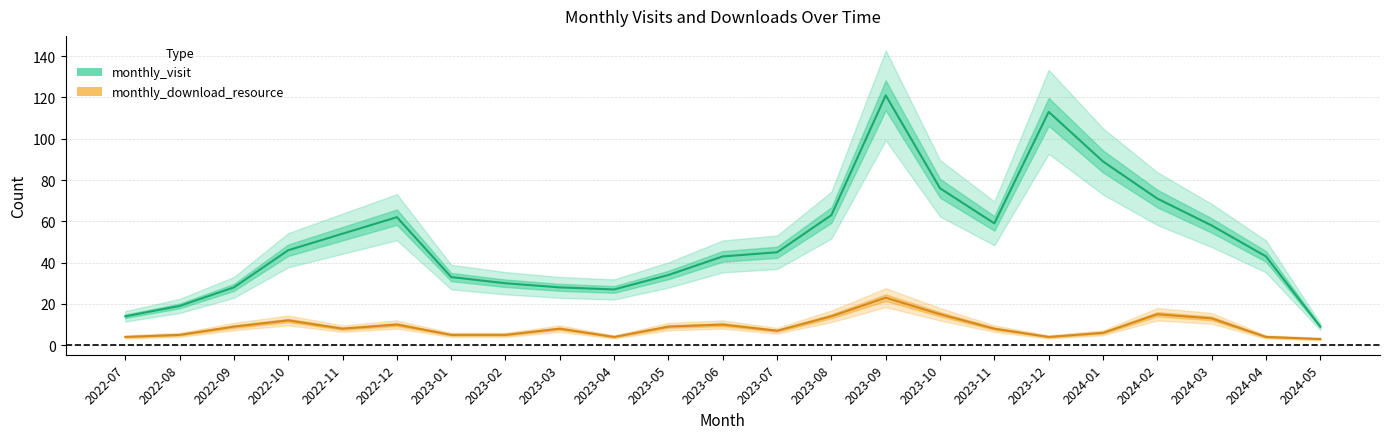

At which category does monthly_download_resource reach its first local peak?

2022-10